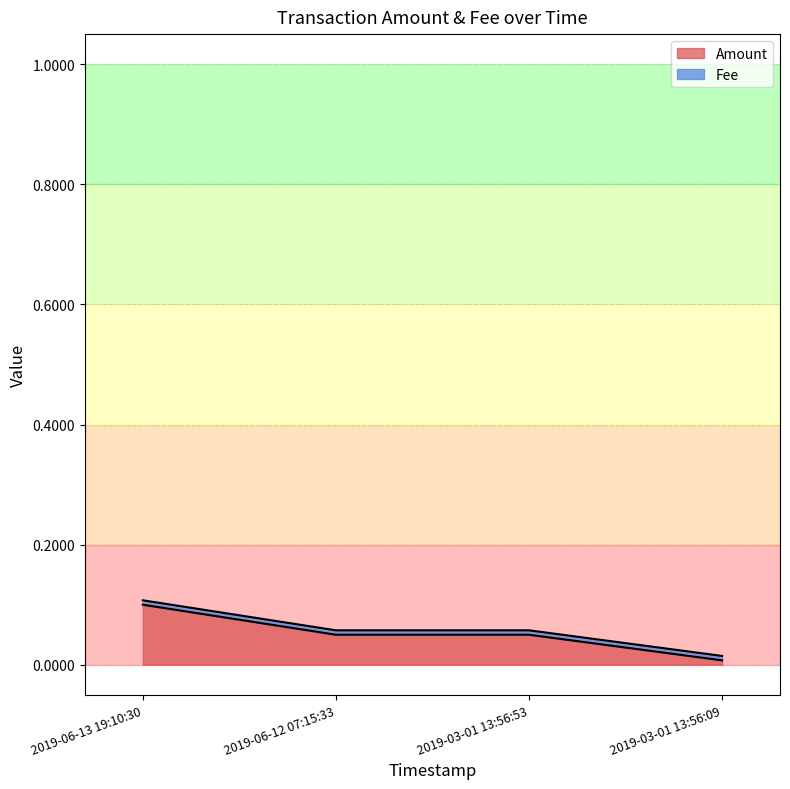

What is the difference between the maximum and minimum values?

0.1